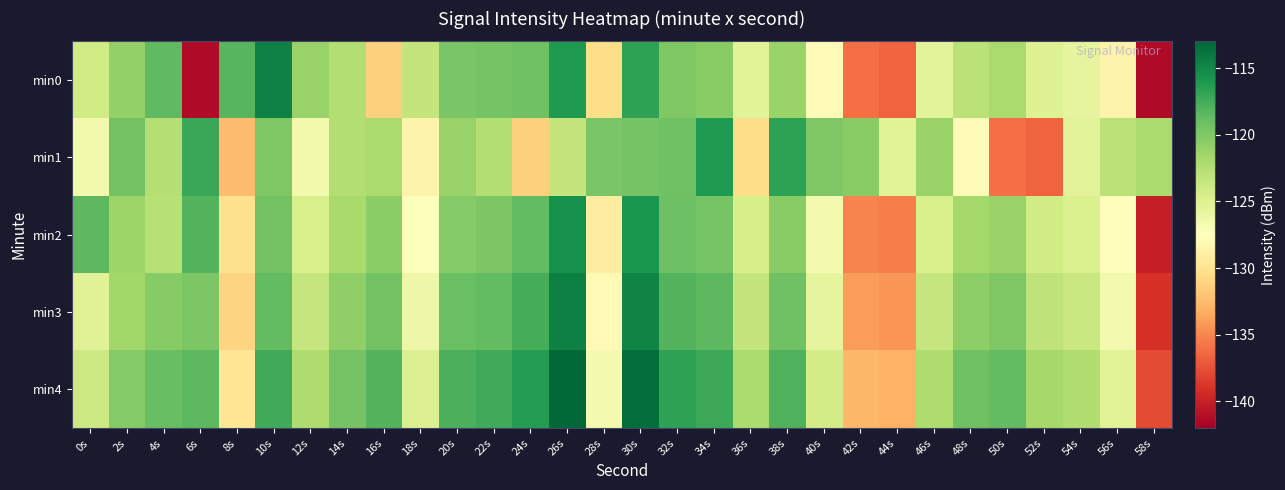

Which series has the largest total across all categories?

min4